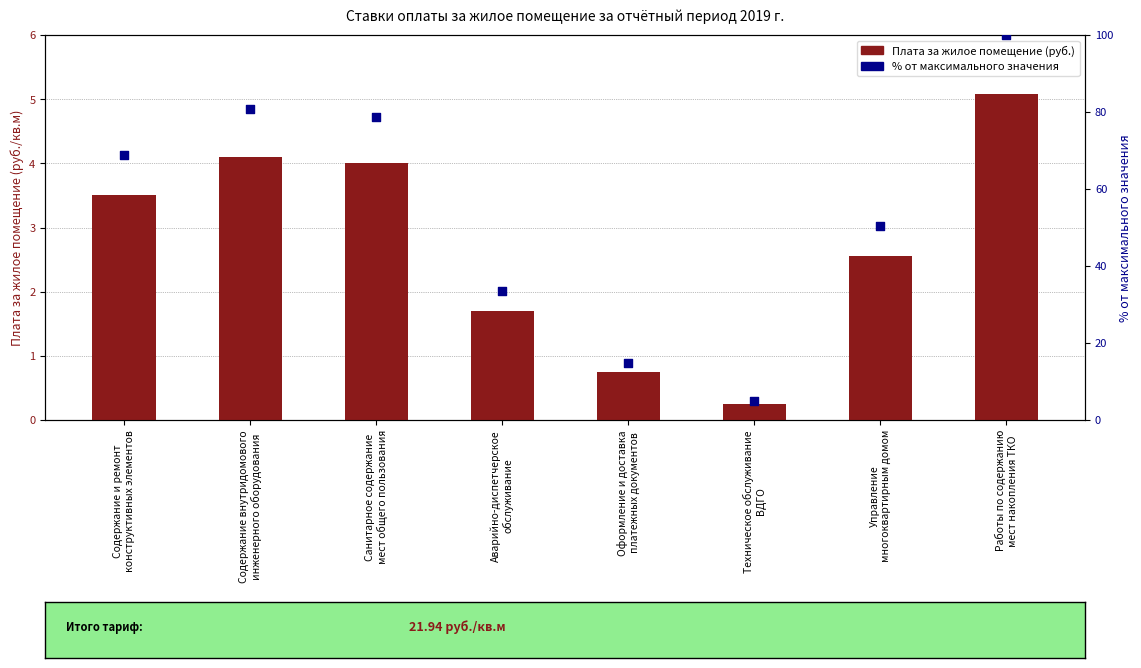

Which series contains the lowest Y value?

Плата за жилое помещение (руб.)